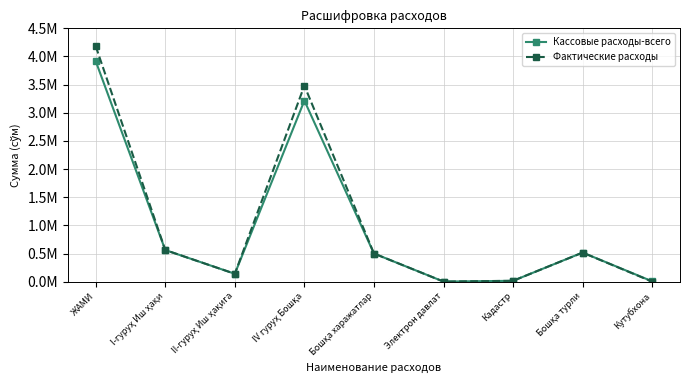

Rank the categories by Кассовые расходы-всего value from lowest to highest.

Электрон давлат, Кутубхона, Кадастр, II-гуруҳ Иш ҳақига, Бошқа харажатлар, Бошқа турли, I-гуруҳ Иш ҳақи, IV гуруҳ Бошқа, ЖАМИ